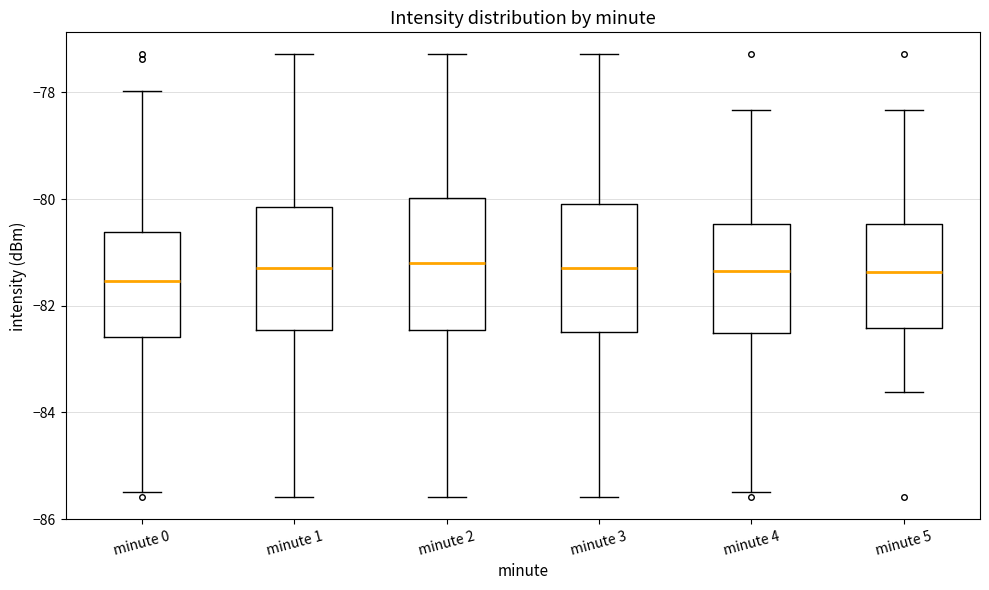

Reading left to right, read every box against the y-axis: the position of its median line, the range the box covers, and the ends of its whiskers. The values are not printed on the chart, so give them approximately, as read against the axis.

minute 0: median -81.6, box -82.6 to -80.6, whiskers -85.4 to -78.0
minute 1: median -81.2, box -82.4 to -80.2, whiskers -85.6 to -77.2
minute 2: median -81.2, box -82.4 to -80.0, whiskers -85.6 to -77.2
minute 3: median -81.2, box -82.4 to -80.0, whiskers -85.6 to -77.2
minute 4: median -81.4, box -82.6 to -80.4, whiskers -85.4 to -78.4
minute 5: median -81.4, box -82.4 to -80.4, whiskers -83.6 to -78.4